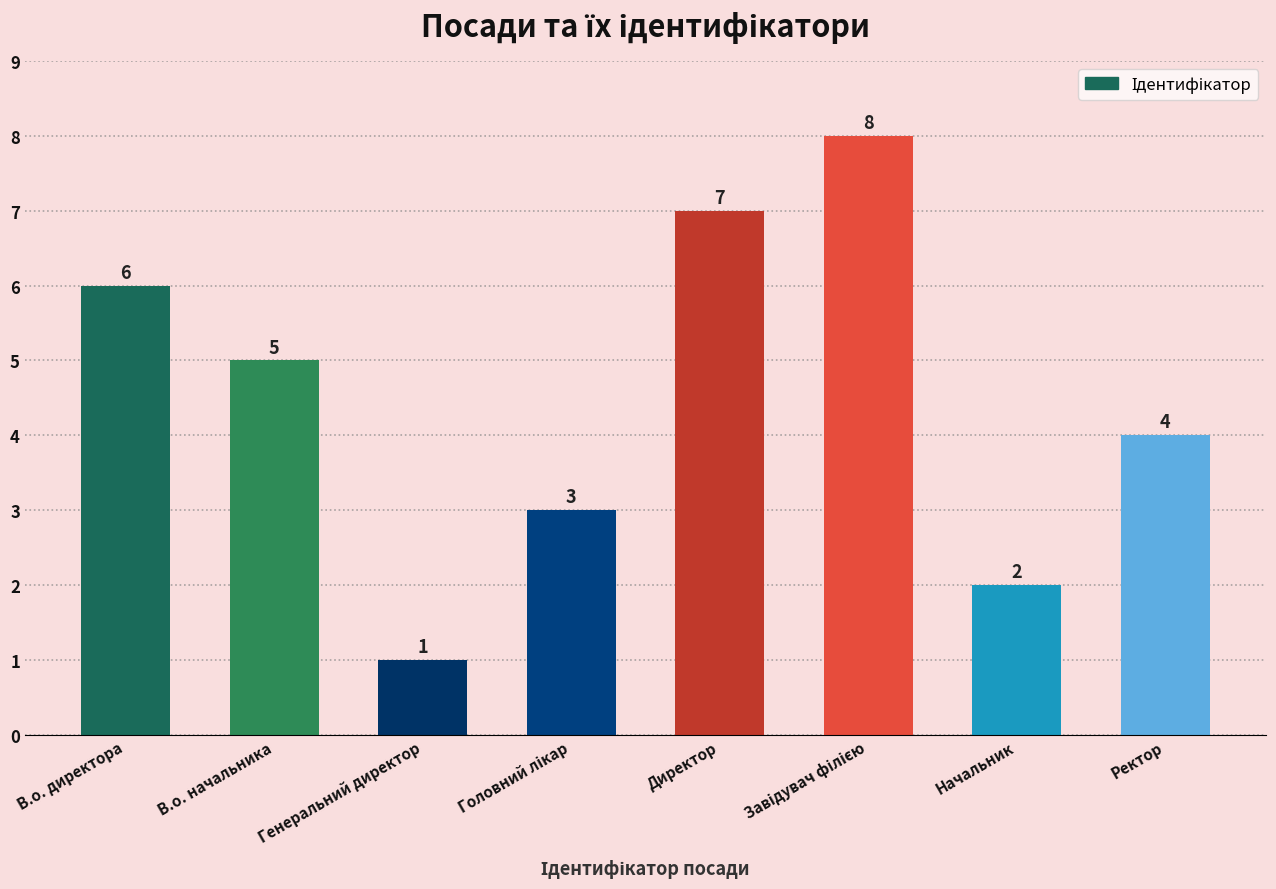

True or false: the data shows 3 at Начальник.

False